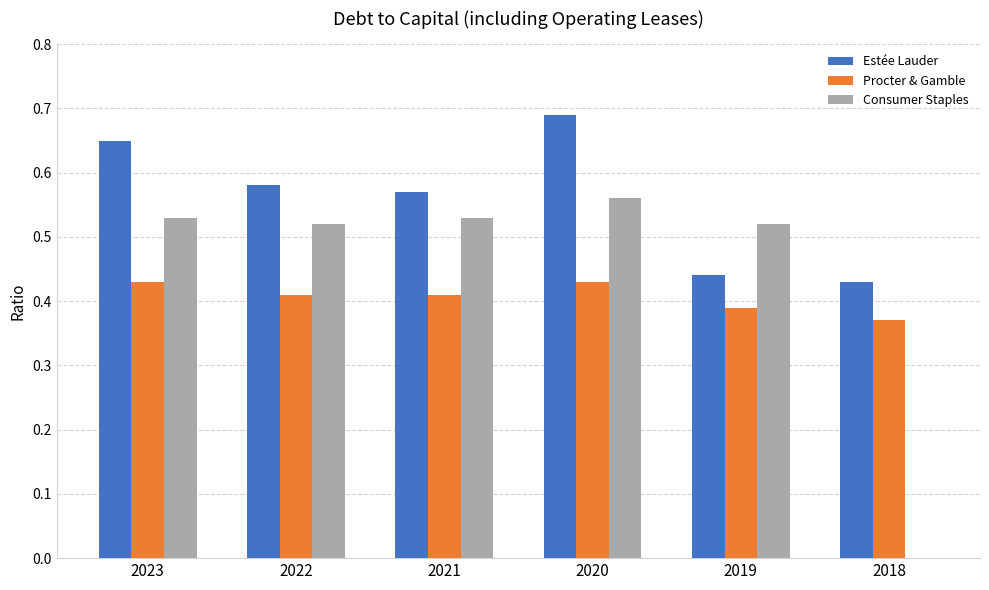

What is the sum of all Estée Lauder values?

3.4